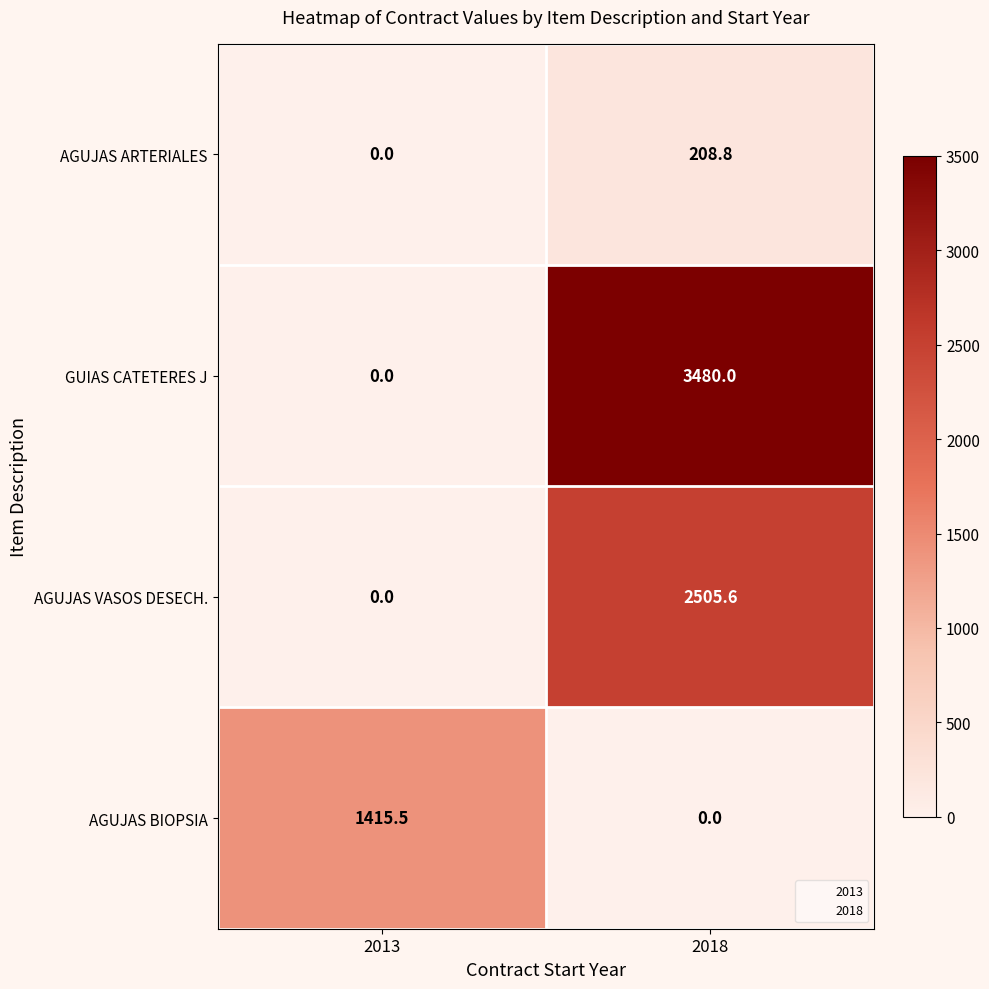

Reading left to right, extract all data points from this chart.

AGUJAS ARTERIALES: 0.0	208.8
GUIAS CATETERES J: 0.0	3480.0
AGUJAS VASOS DESECH.: 0.0	2505.6
AGUJAS BIOPSIA: 1415.5	0.0